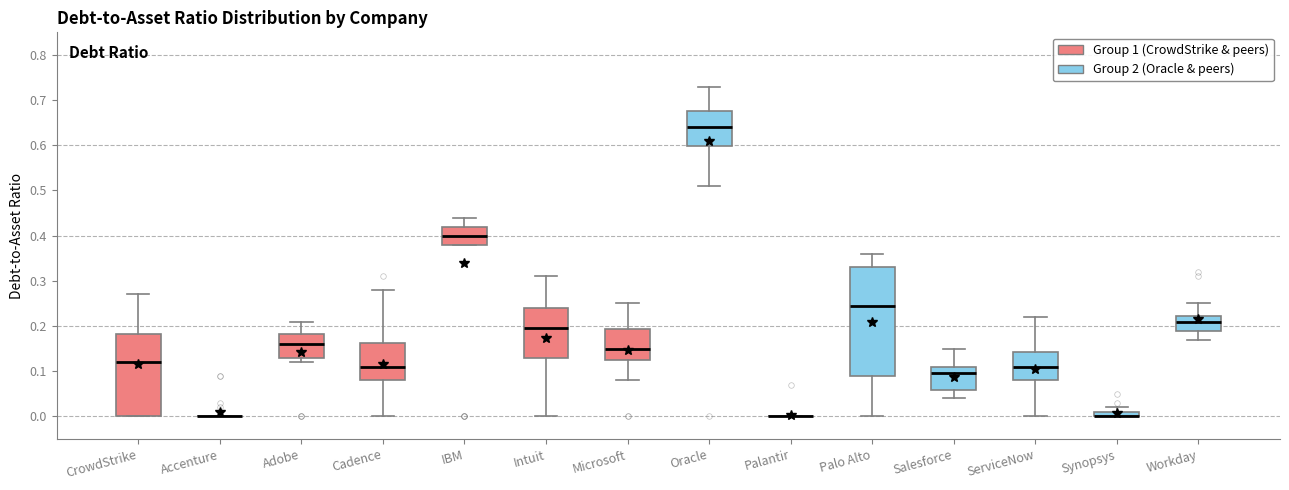

Where does the upper whisker of the box for CrowdStrike end on the y-axis? The values are not printed on the chart, so give them approximately, as read against the axis.

0.27